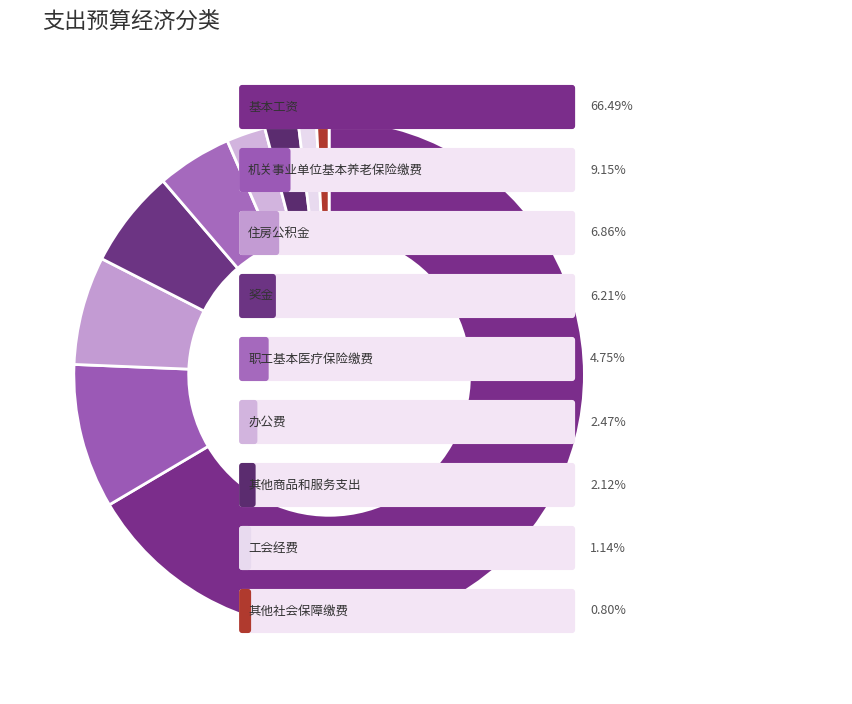

Rank the categories by value from highest to lowest.

基本工资, 机关事业单位基本养老保险缴费, 住房公积金, 奖金, 职工基本医疗保险缴费, 办公费, 其他商品和服务支出, 工会经费, 其他社会保障缴费